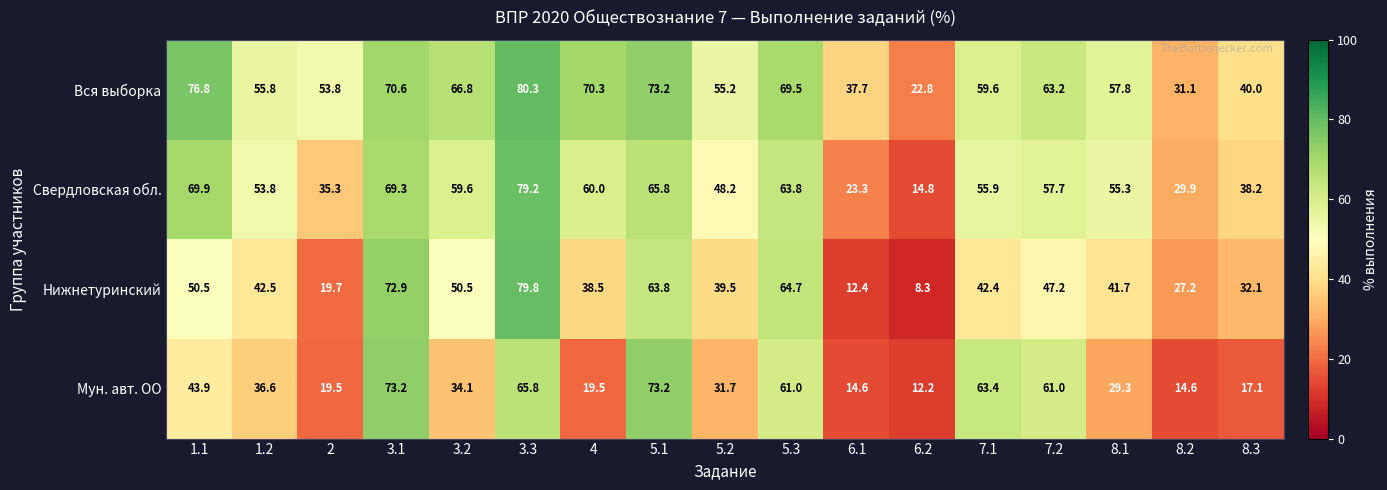

Rank the categories by Свердловская обл. value from lowest to highest.

6.2, 6.1, 8.2, 2, 8.3, 5.2, 1.2, 8.1, 7.1, 7.2, 3.2, 4, 5.3, 5.1, 3.1, 1.1, 3.3